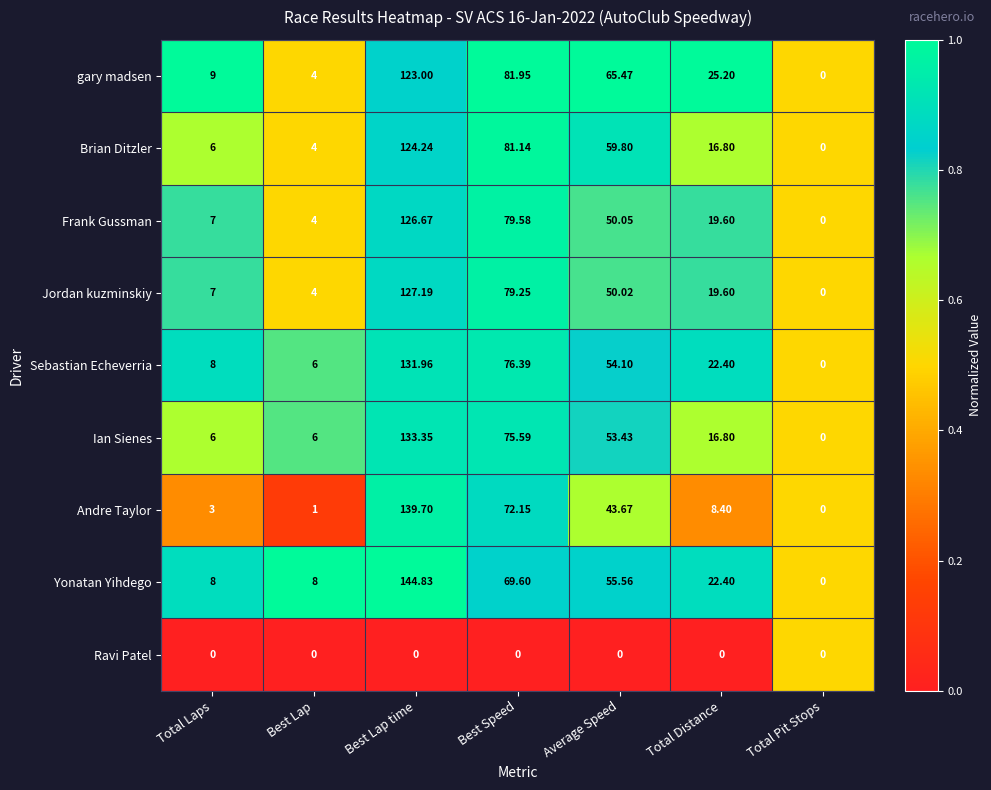

Between Average Speed and Total Distance, which series saw the biggest shift?

Brian Ditzler